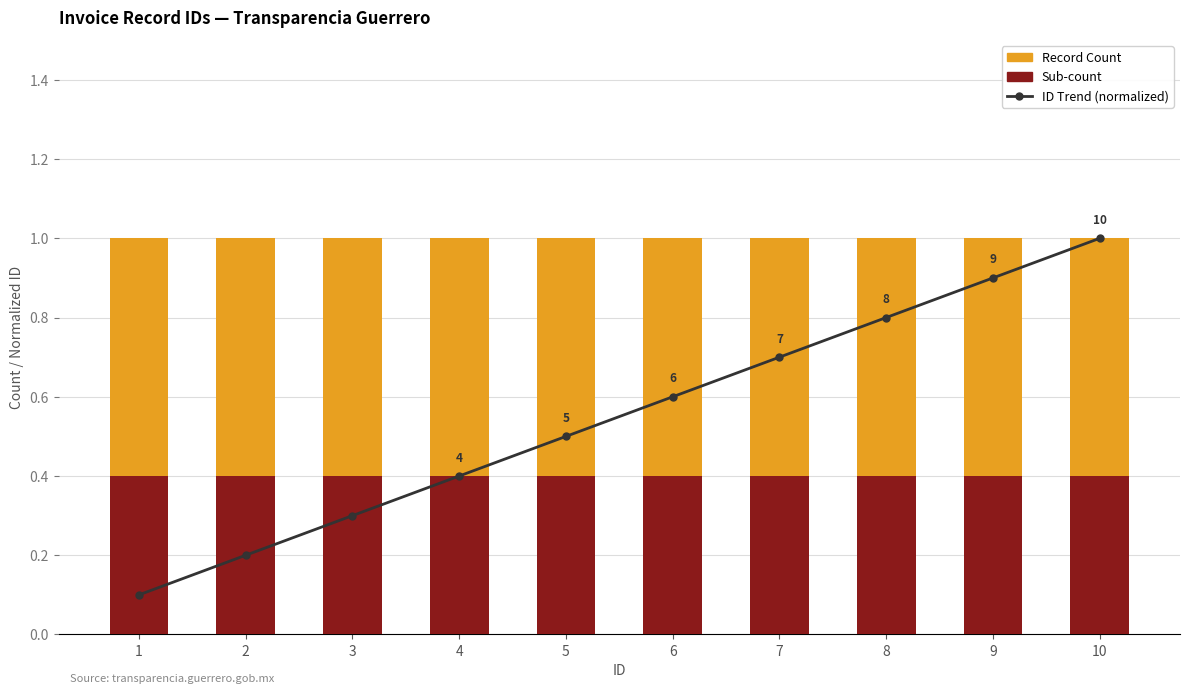

What is the value of the ID Trend (normalized) bar at the 8th from the left?

0.8